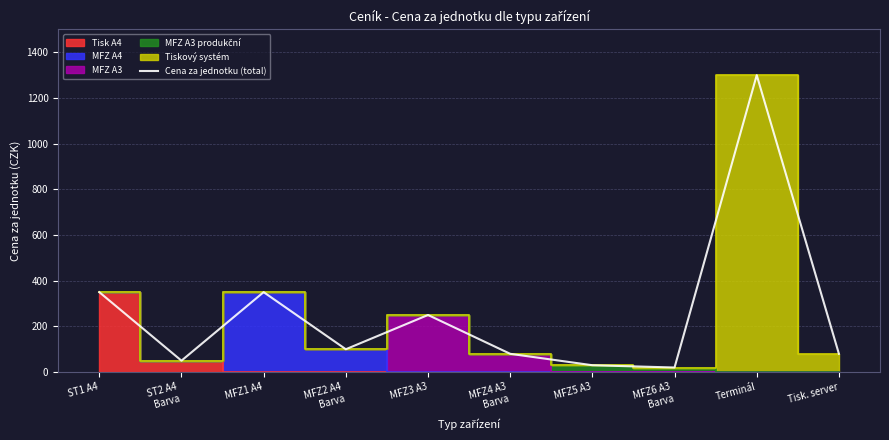

Rank the categories by value from highest to lowest.

Terminál, ST1 A4, MFZ1 A4, MFZ3 A3, MFZ2 A4
Barva, MFZ4 A3
Barva, Tisk. server, ST2 A4
Barva, MFZ5 A3, MFZ6 A3
Barva